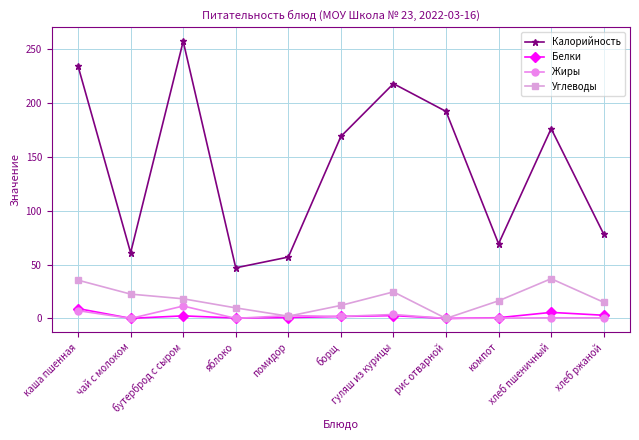

What is the maximum value shown in the chart?

257.3